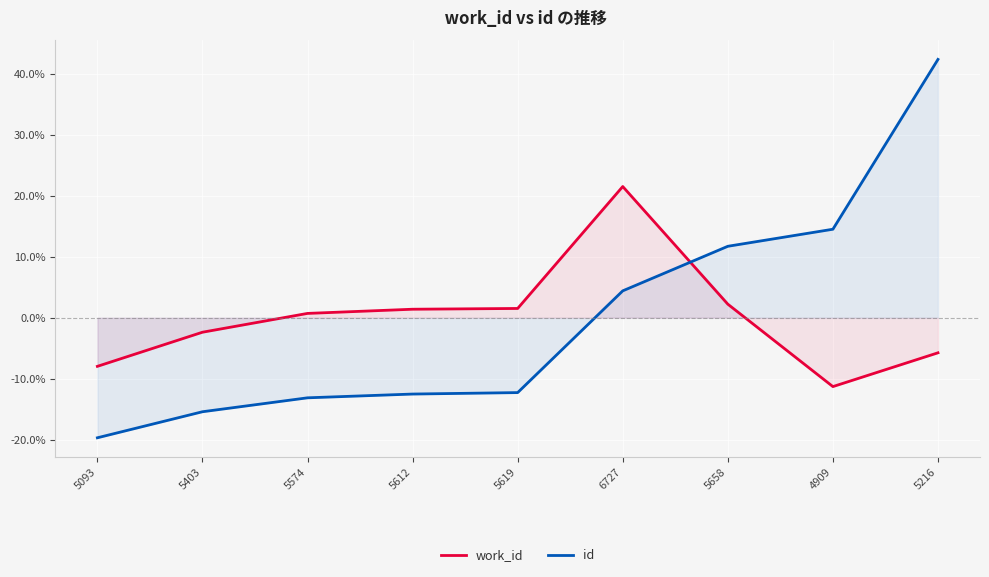

What is the label of the 5th point from the left?

5619